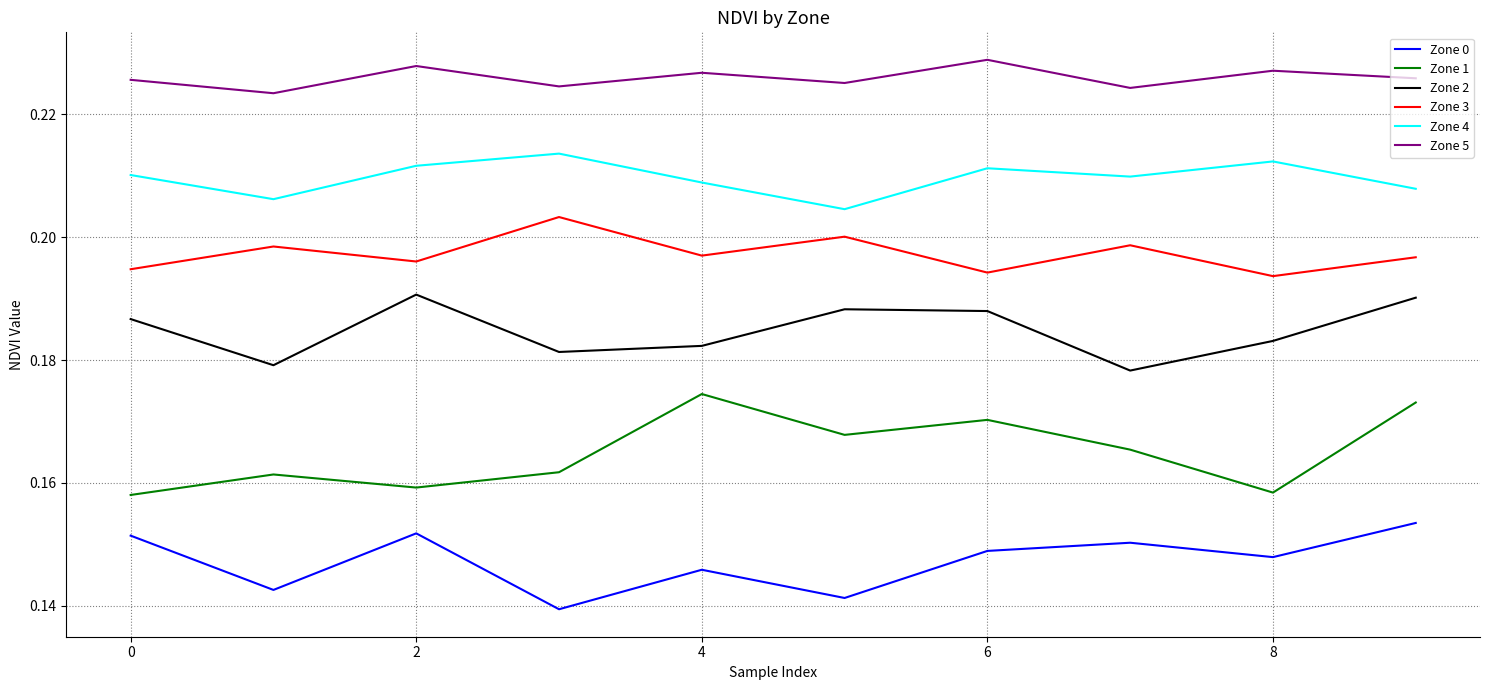

What are all the series names shown in the legend?

Zone 0, Zone 1, Zone 2, Zone 3, Zone 4, Zone 5